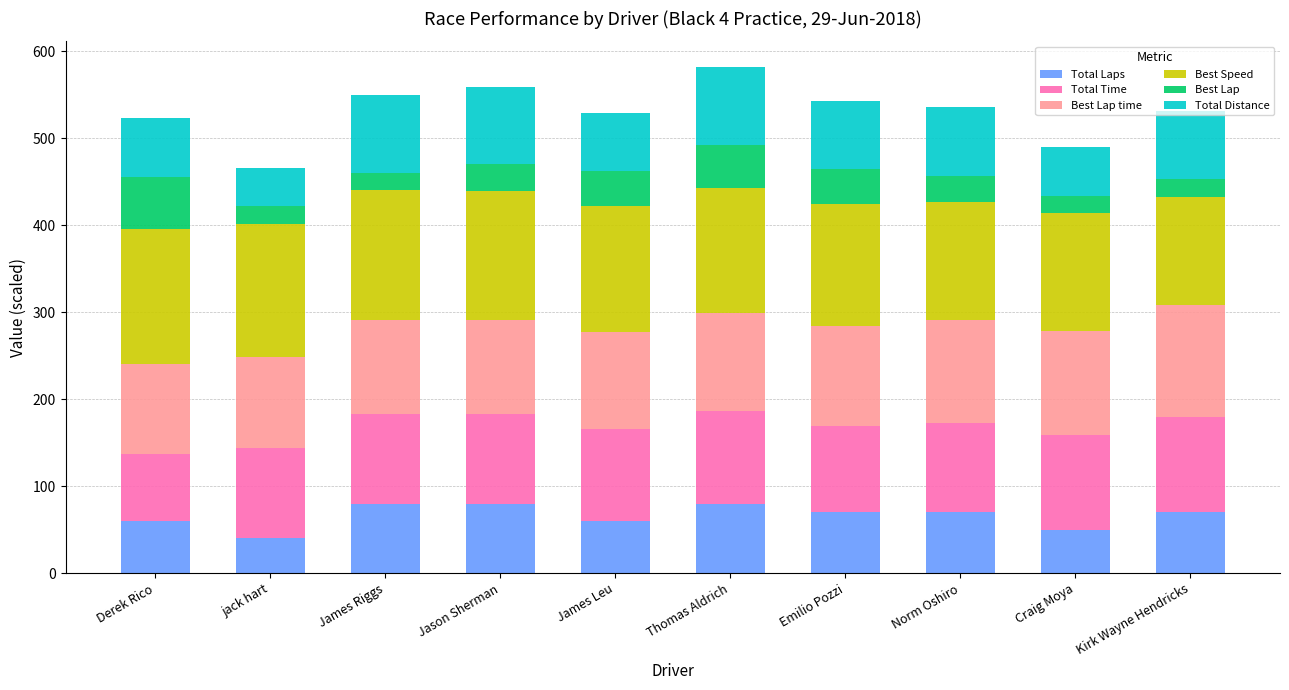

True or false: Total Laps has a value of 117.3 at Norm Oshiro.

False